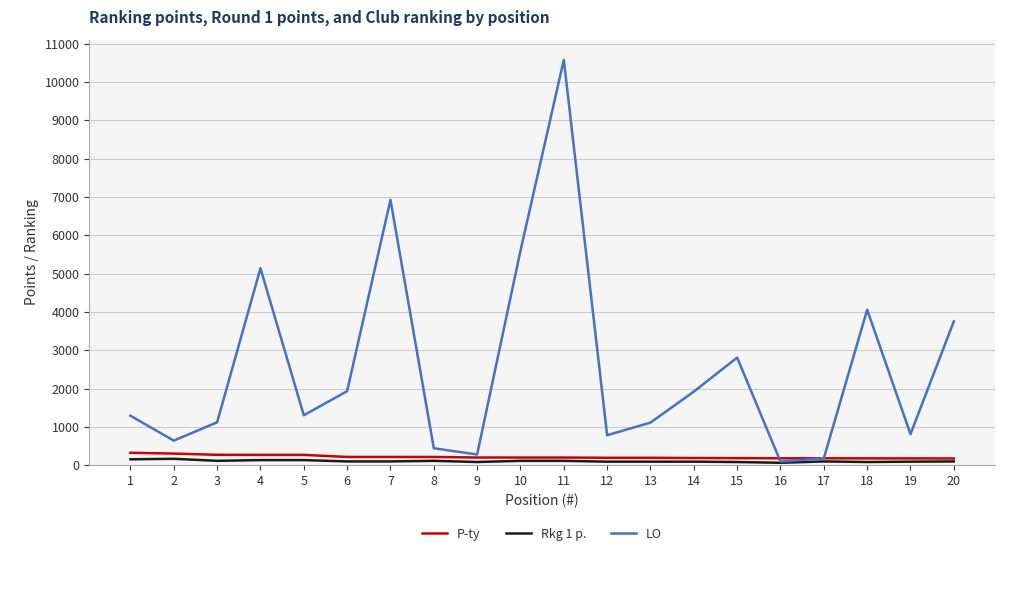

What is the greatest value displayed?

10581